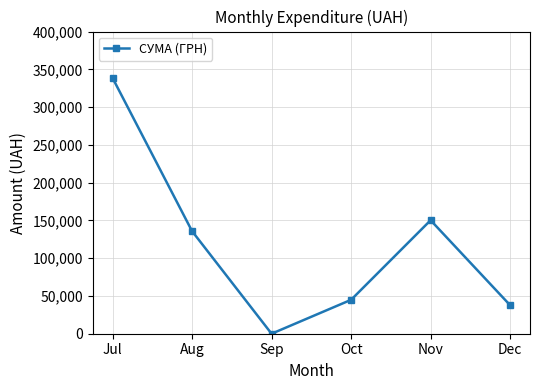

List the labels in order of value, smallest first.

Sep, Dec, Oct, Aug, Nov, Jul